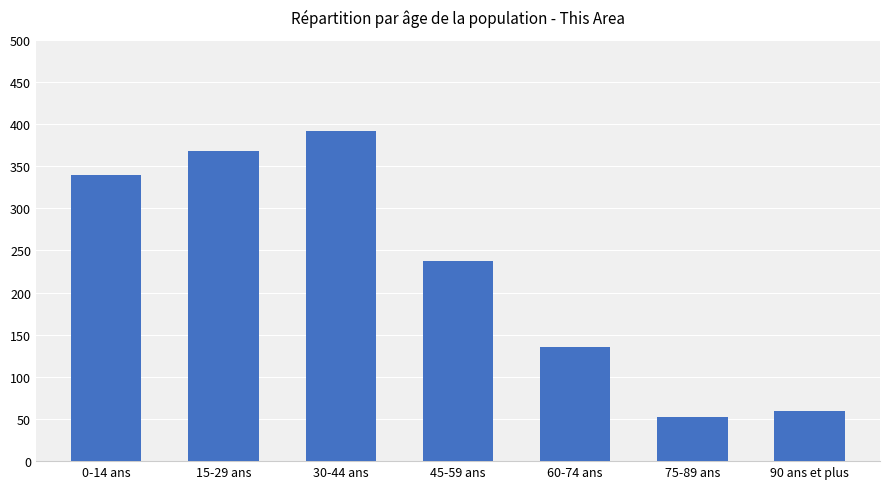

What is the smallest value displayed?

52